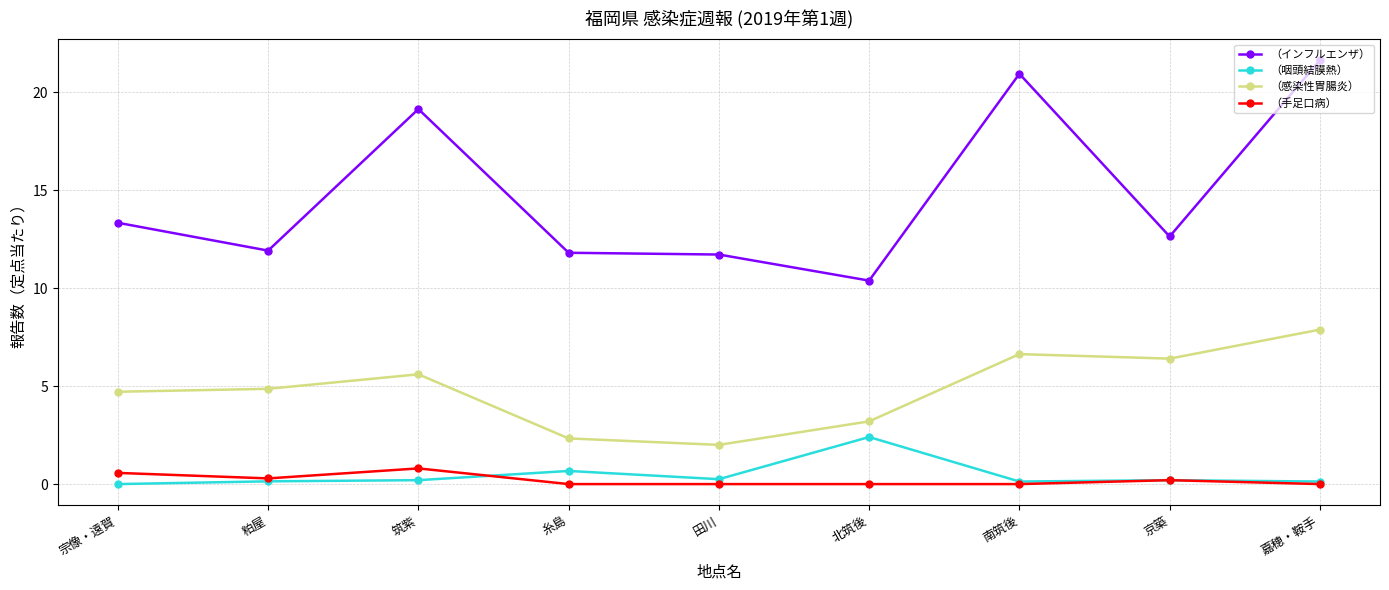

At which label does （咽頭結膜熱） reach its peak?

北筑後